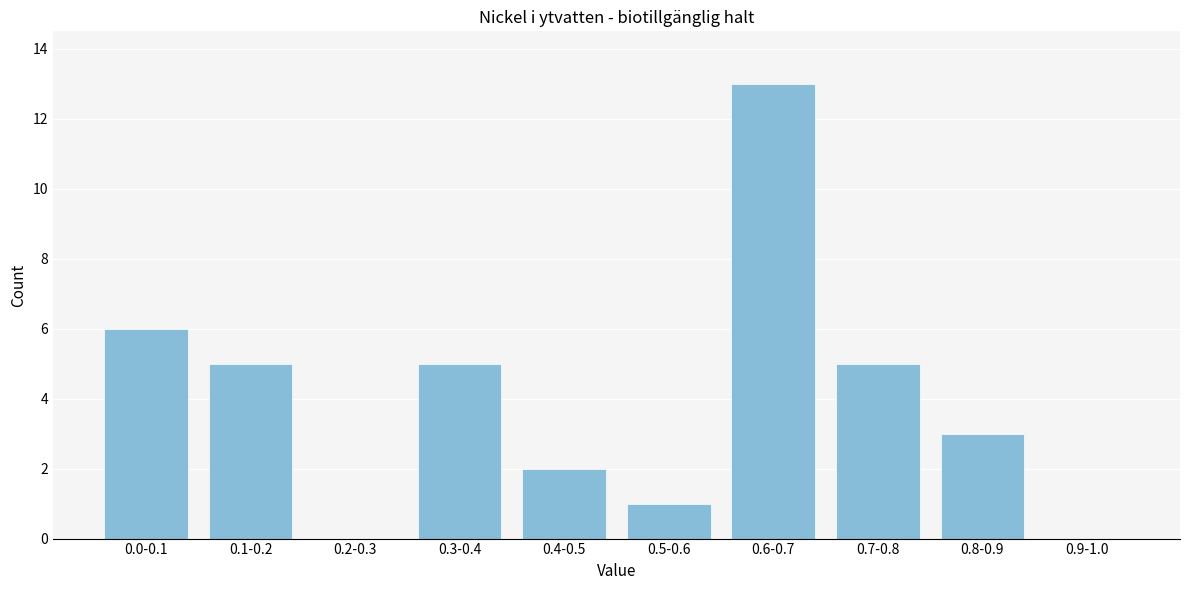

Reading left to right, what are all the values shown in this chart?

0.0-0.1=6	0.1-0.2=5	0.2-0.3=0	0.3-0.4=5	0.4-0.5=2	0.5-0.6=1	0.6-0.7=13	0.7-0.8=5	0.8-0.9=3	0.9-1.0=0